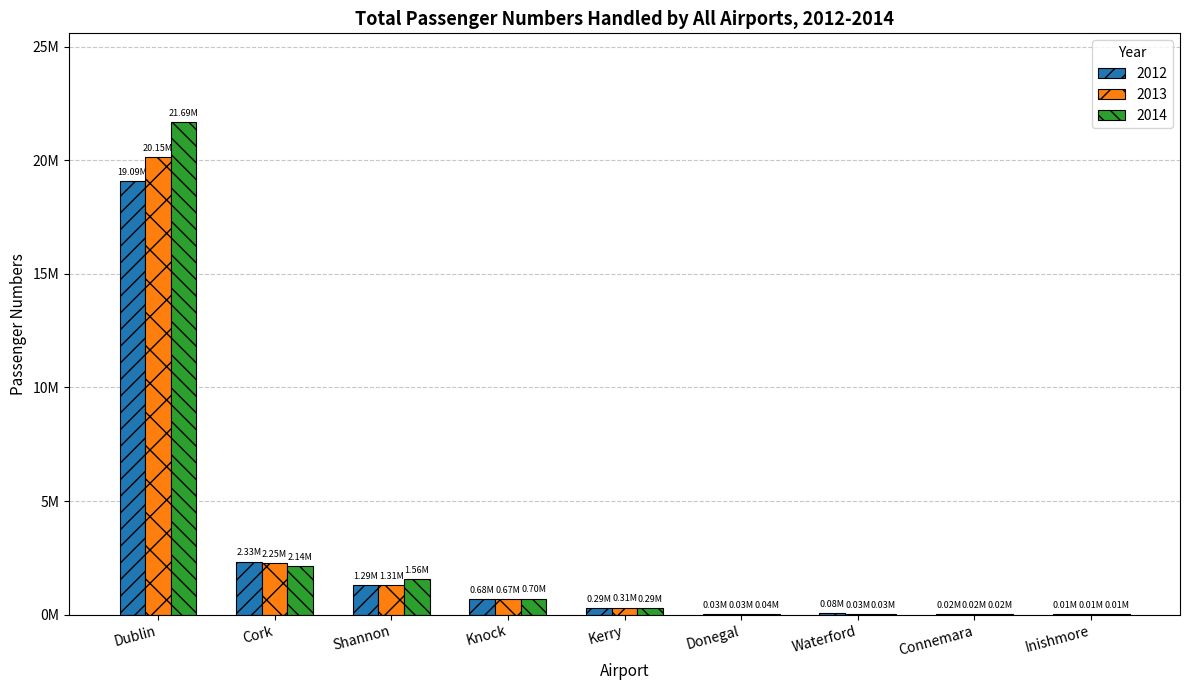

At which label does 2013 reach its minimum?

Inishmore